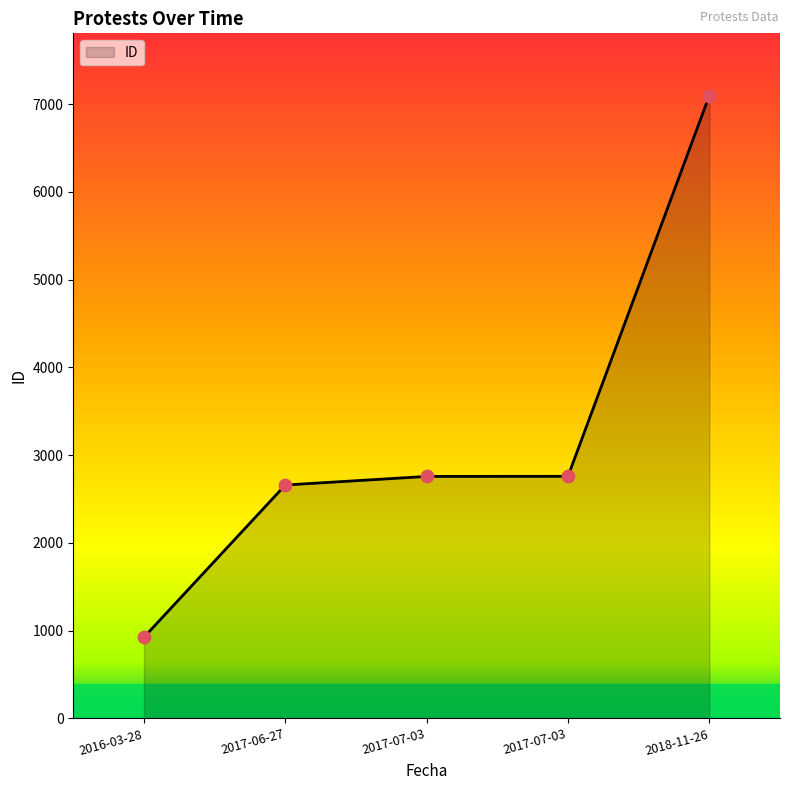

How many values are below 2758?

2